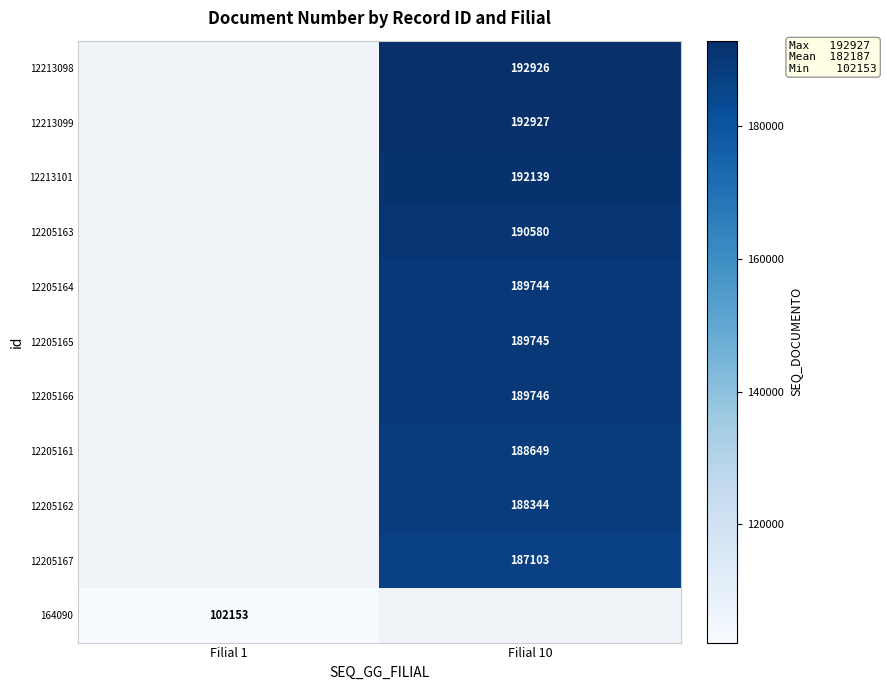

The value of 12205161 at Filial 10 is 188649. True or false?

True